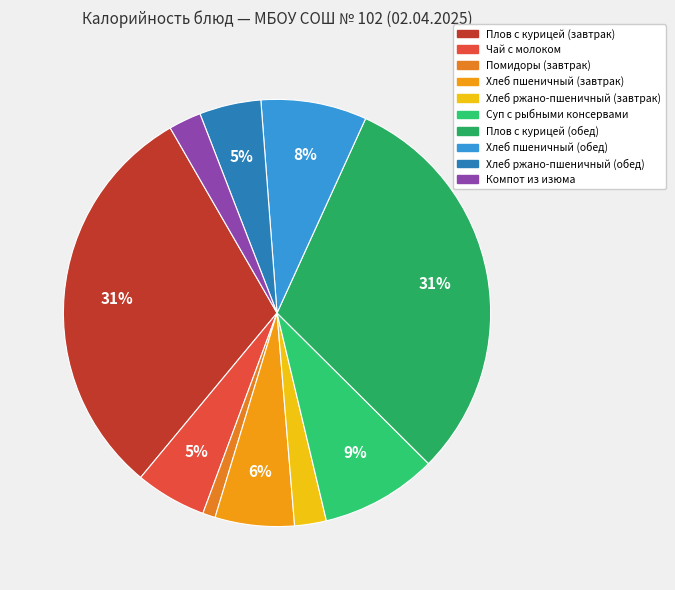

What is the smallest slice in the pie chart?

Помидоры (завтрак)